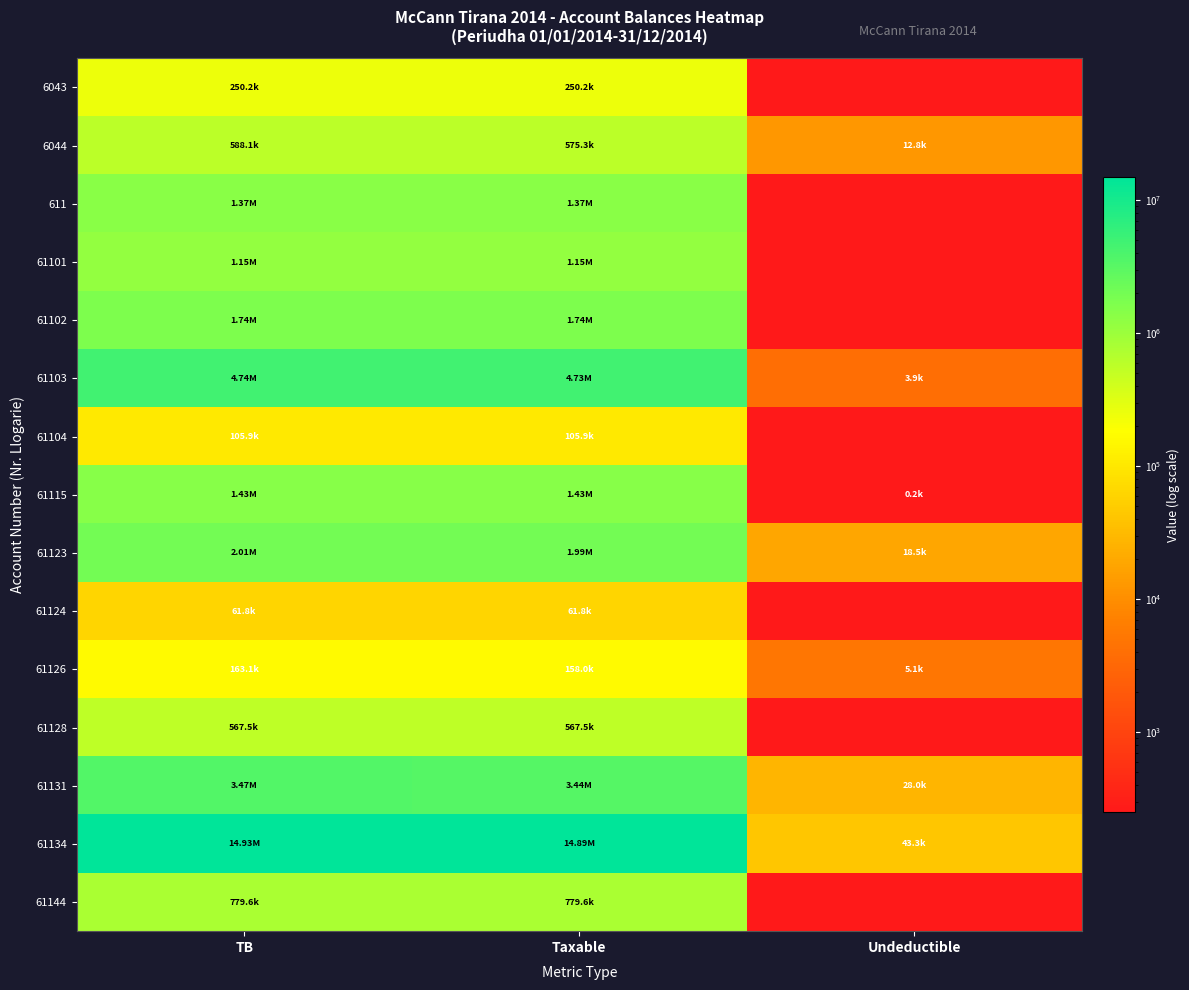

Reading left to right, extract all data points from this chart.

6043: TB=250227.1	Taxable=250227.1	Undeductible=250.0
6044: TB=588118.9	Taxable=575296.9	Undeductible=12822.0
611: TB=1366068.5	Taxable=1366068.5	Undeductible=250.0
61101: TB=1149043.7	Taxable=1149043.7	Undeductible=250.0
61102: TB=1735151.5	Taxable=1735151.5	Undeductible=250.0
61103: TB=4735066.9	Taxable=4731146.9	Undeductible=3920.0
61104: TB=105900.0	Taxable=105900.0	Undeductible=250.0
61115: TB=1434003.2	Taxable=1433753.2	Undeductible=250.0
61123: TB=2010362.2	Taxable=1991862.2	Undeductible=18500.0
61124: TB=61813.2	Taxable=61813.2	Undeductible=250.0
61126: TB=163090.0	Taxable=157990.0	Undeductible=5100.0
61128: TB=567460.5	Taxable=567460.5	Undeductible=250.0
61131: TB=3465988.5	Taxable=3437988.5	Undeductible=28000.0
61134: TB=14931158.8	Taxable=14887859.8	Undeductible=43299.0
61144: TB=779642.1	Taxable=779642.1	Undeductible=250.0